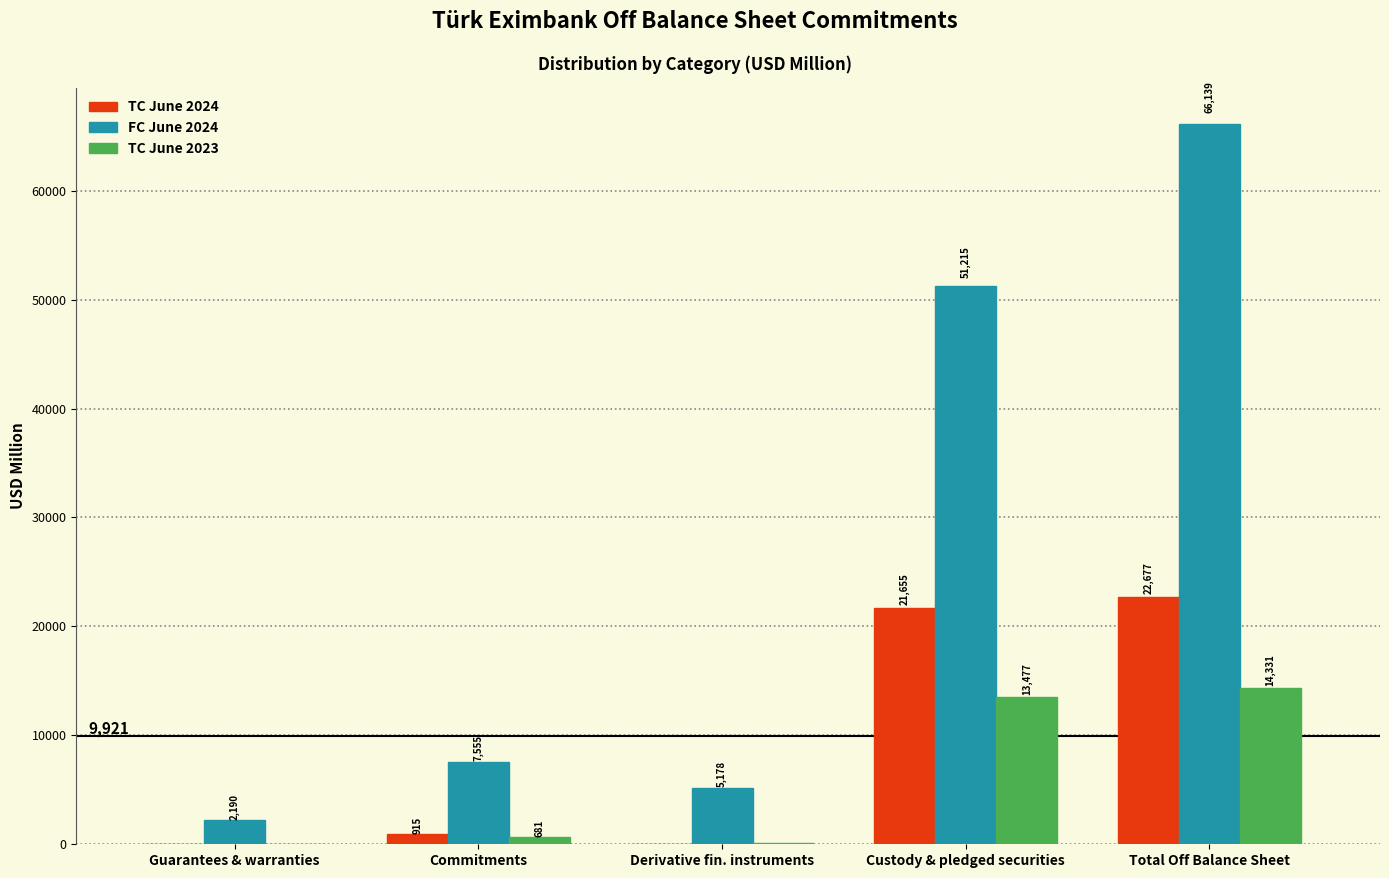

True or false: TC June 2024 has a value of 53.9 at Guarantees & warranties.

True